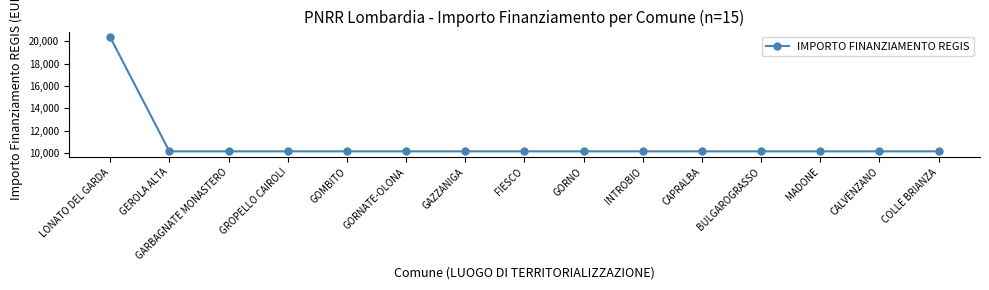

What is the value of the 13th point from the left?

10172